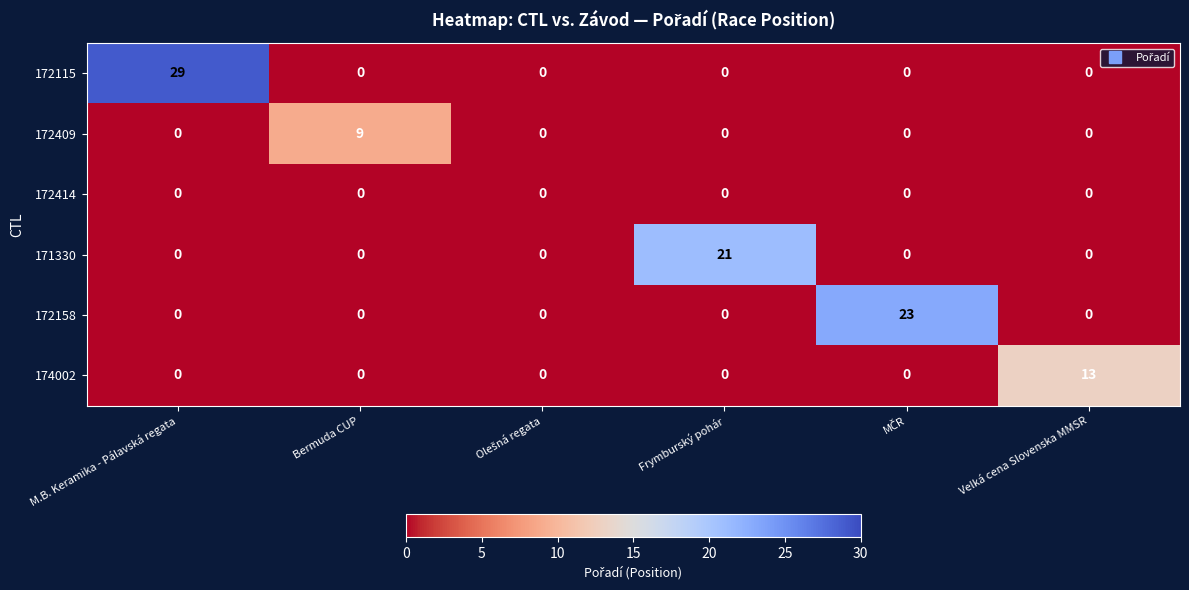

Between Frymburský pohár and Velká cena Slovenska MMSR, which series saw the biggest shift?

171330